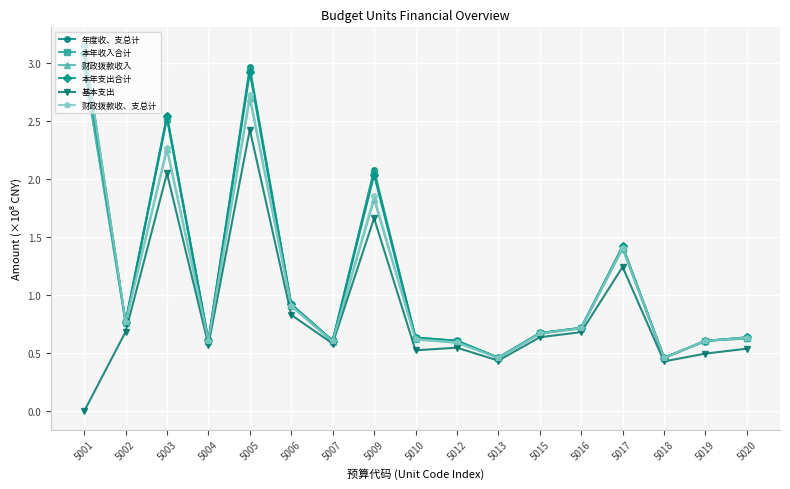

Where is the first local minimum for 年度收、支总计?

5002